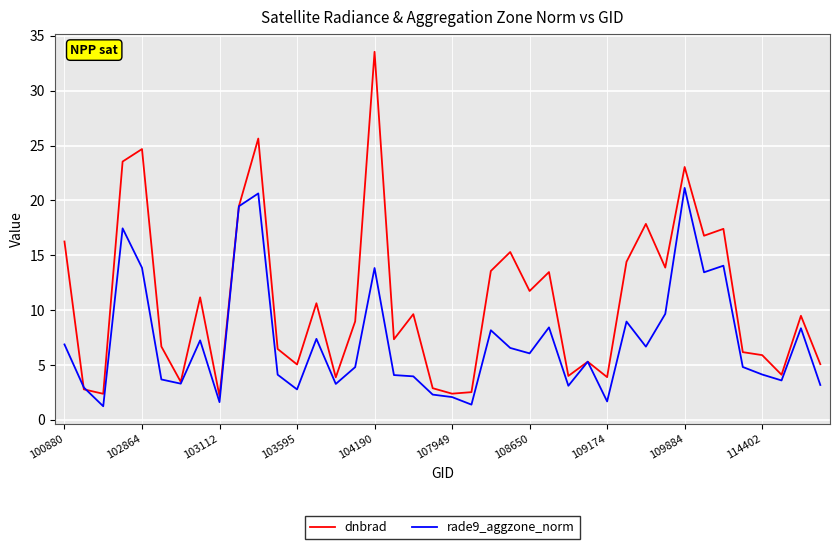

Rank the series by their average value, from lowest to highest.

rade9_aggzone_norm, dnbrad